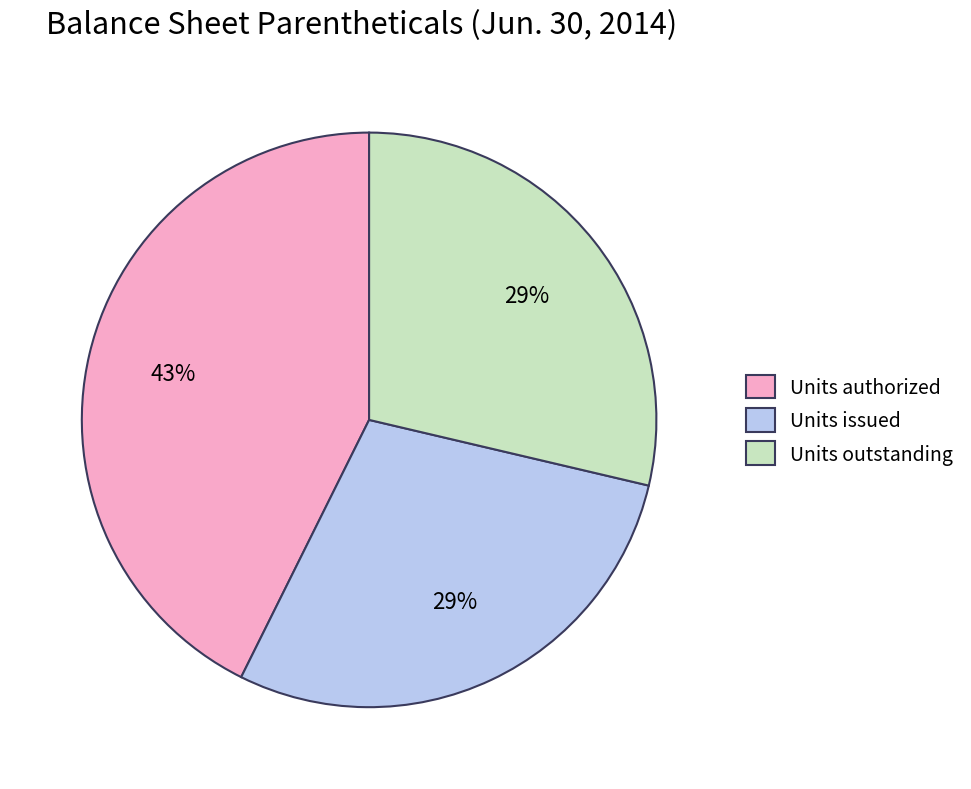

Between Units issued and Units authorized, which is larger?

Units authorized